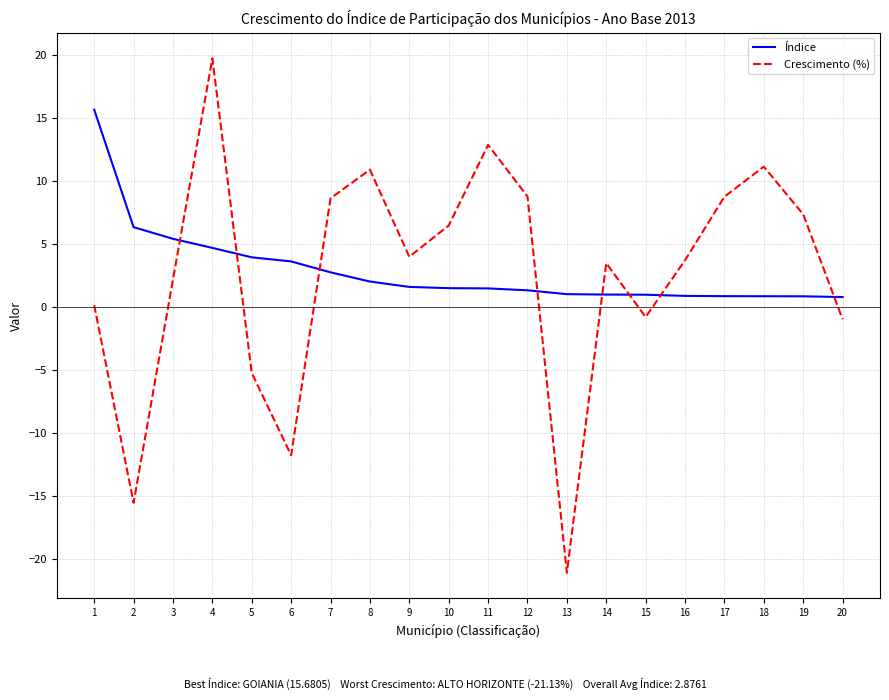

Is the value of Índice at 5 greater than the value of Crescimento (%) at 11?

No